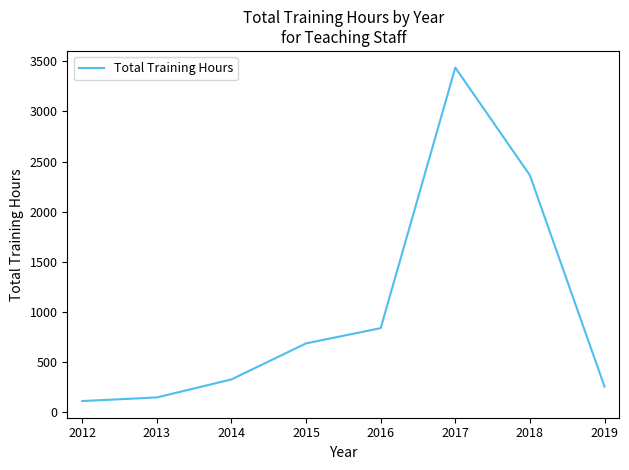

What is the change in value from 2013 to 2018?

+2218